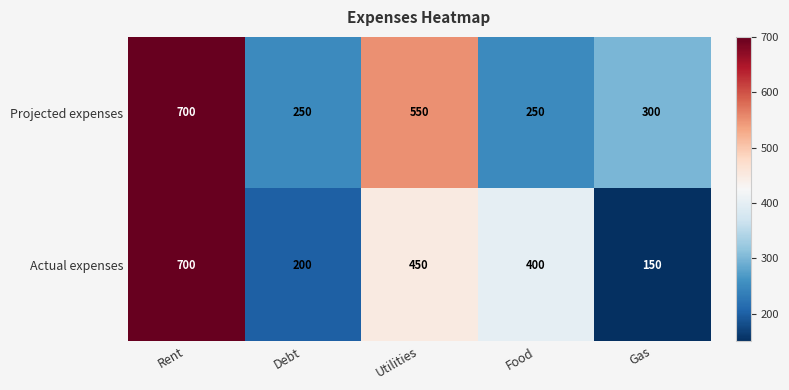

What is the average value of the Projected expenses series?

410